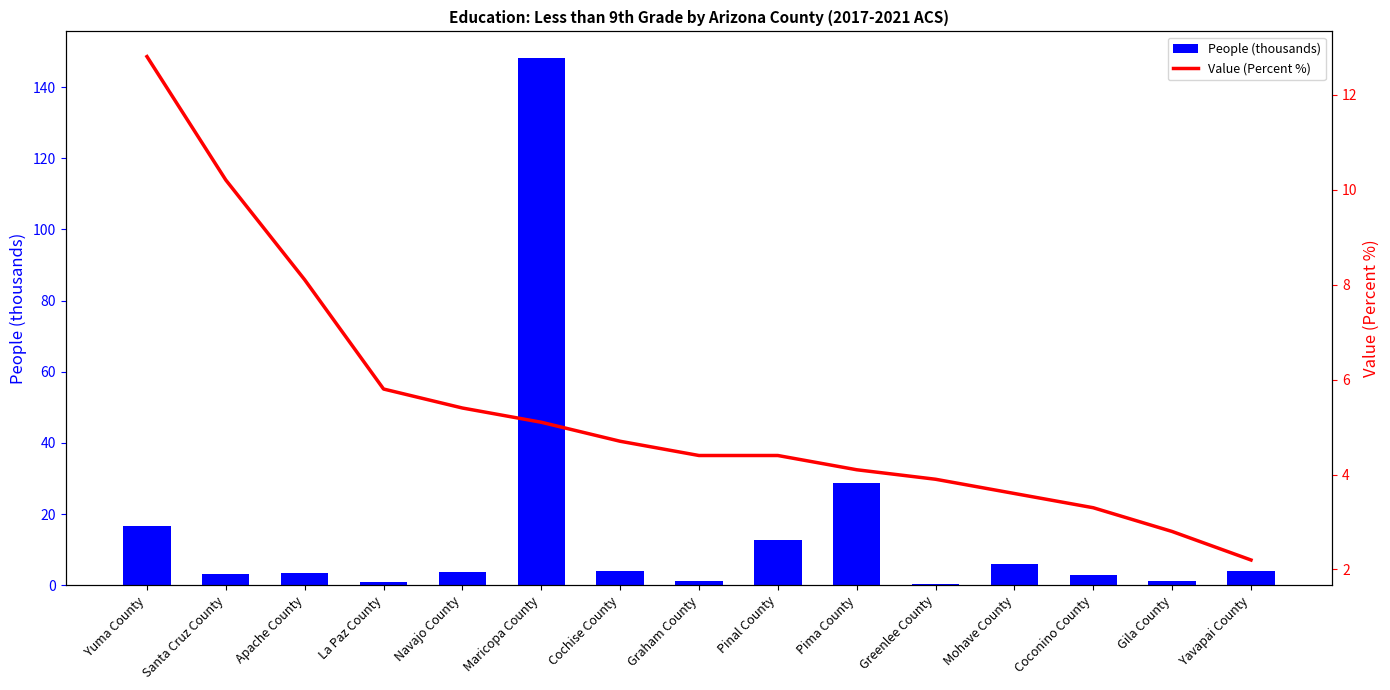

The value of People (thousands) at Cochise County is 6.1. True or false?

False